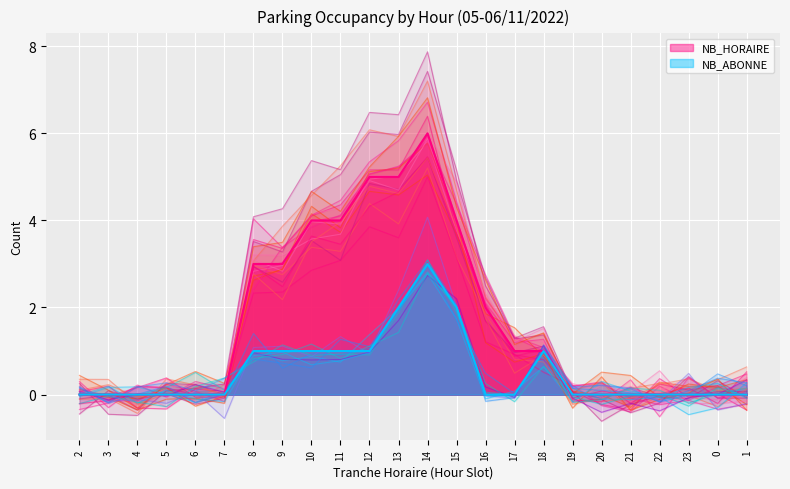

What is the difference between the maximum and minimum values in the NB_HORAIRE series?

6